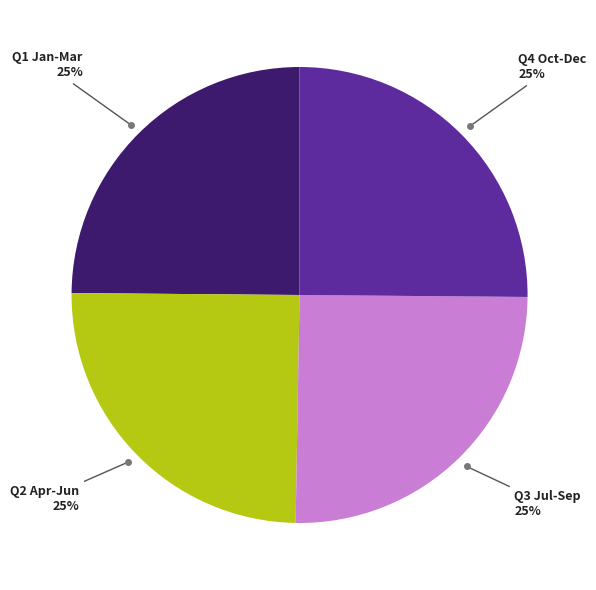

To the nearest percent, what is the average slice percentage?

25%